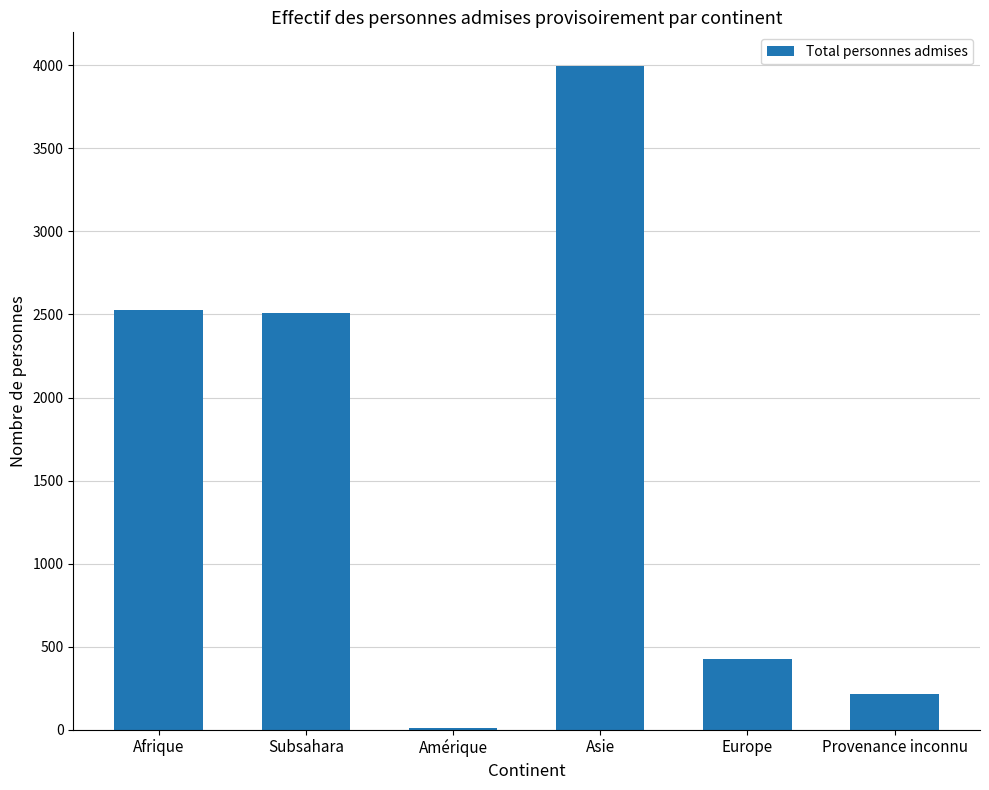

Are the bars horizontal?

No